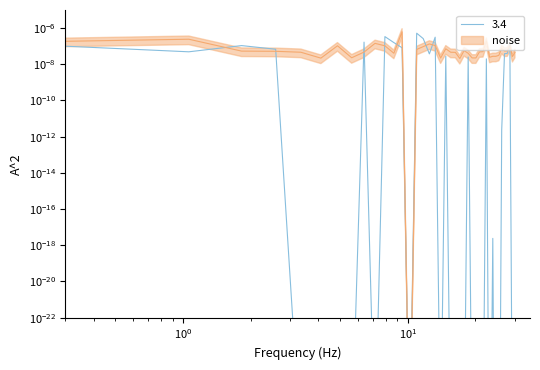

How many lines are shown in the chart?

1